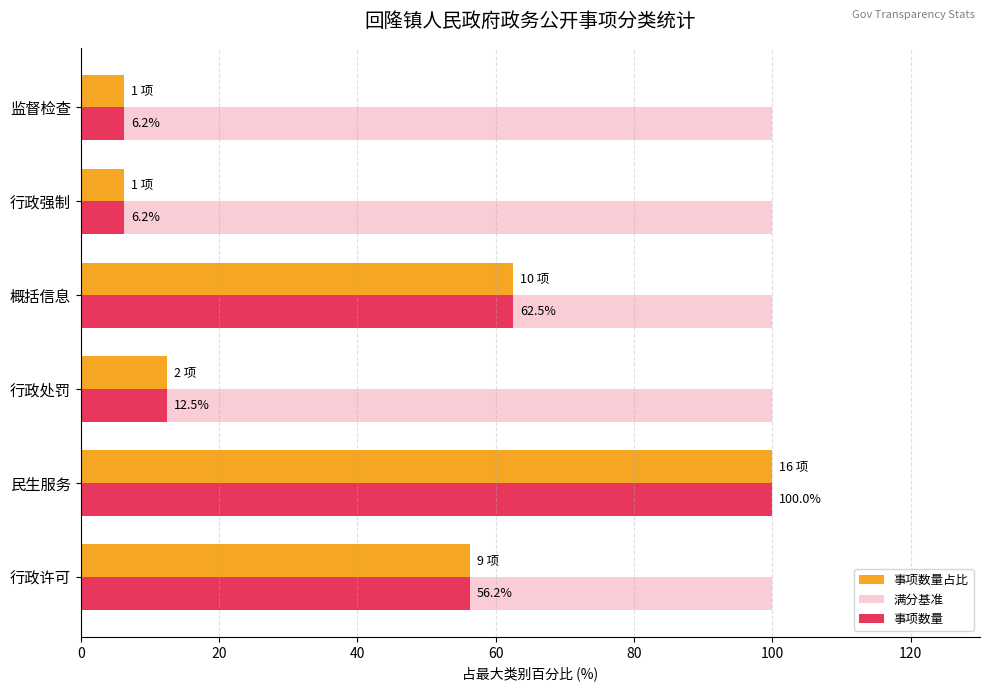

Count the number of data series in this chart.

3